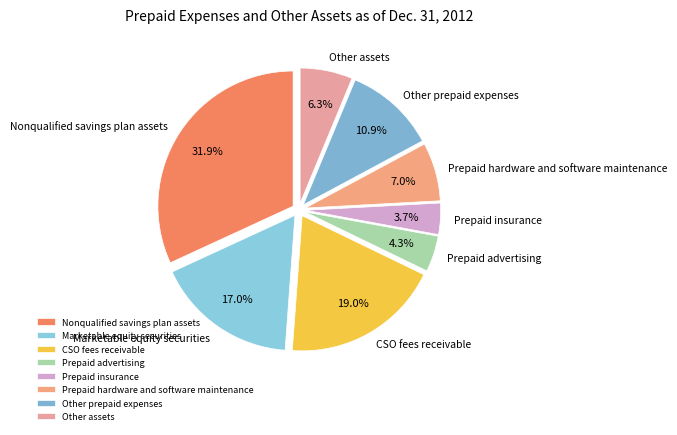

The CSO fees receivable slice represents 11% of the pie. True or false?

False